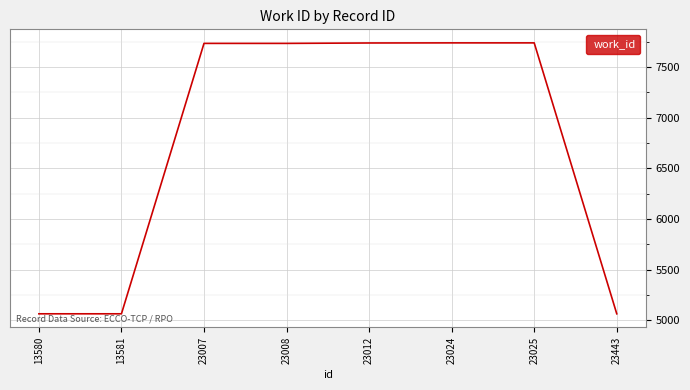

What is the greatest value displayed?

7739